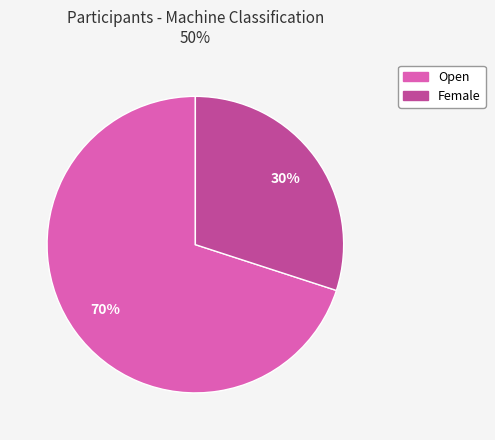

To the nearest percent, what is the average slice percentage?

50%